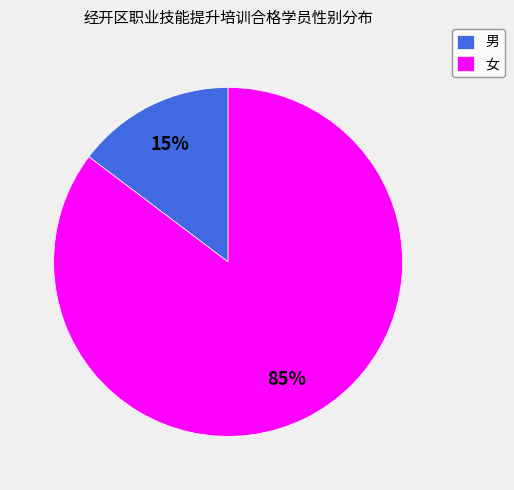

Is there any slice that represents more than half of the pie?

Yes